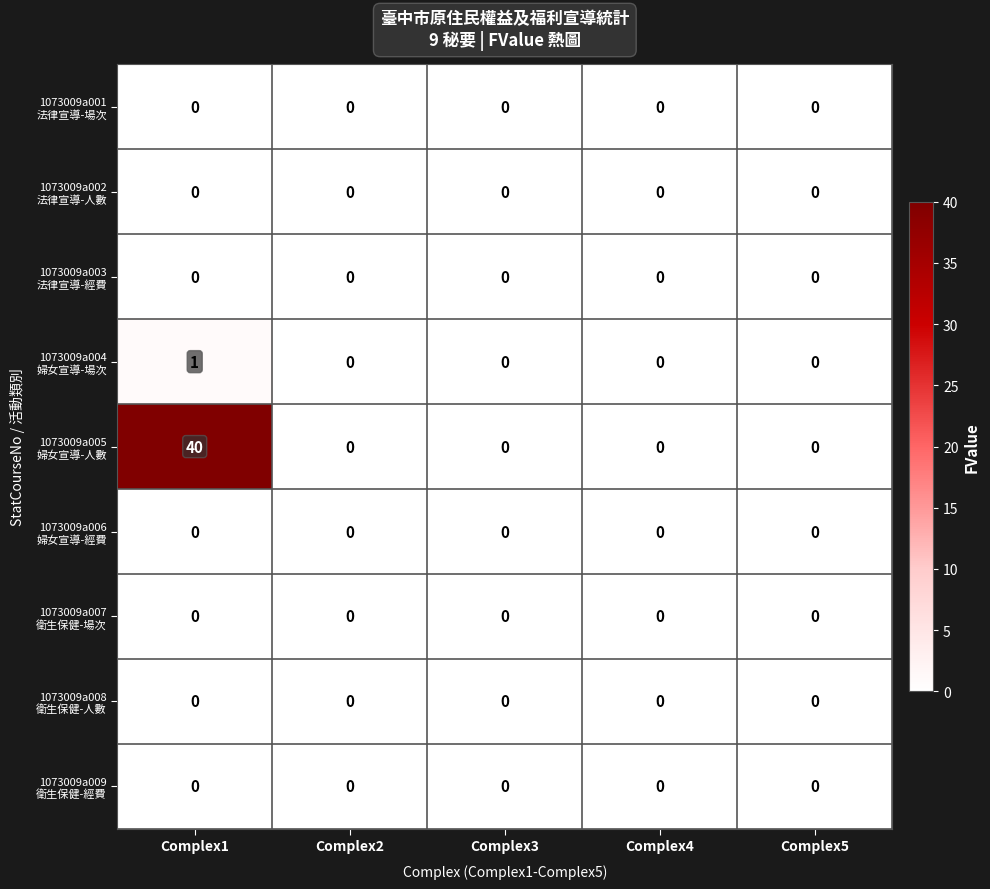

At which category is the sum across all series the highest?

Complex1